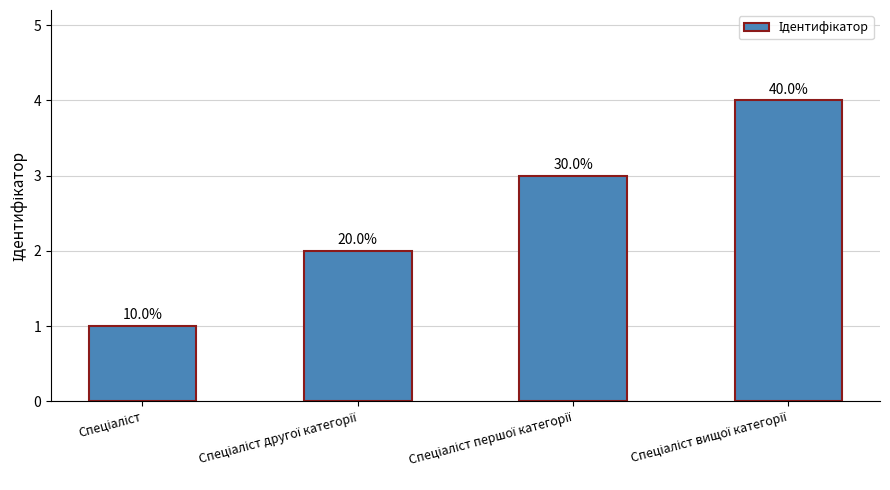

Reading left to right, extract all data points from this chart.

Спеціаліст=1	Спеціаліст другої категорії=2	Спеціаліст першої категорії=3	Спеціаліст вищої категорії=4